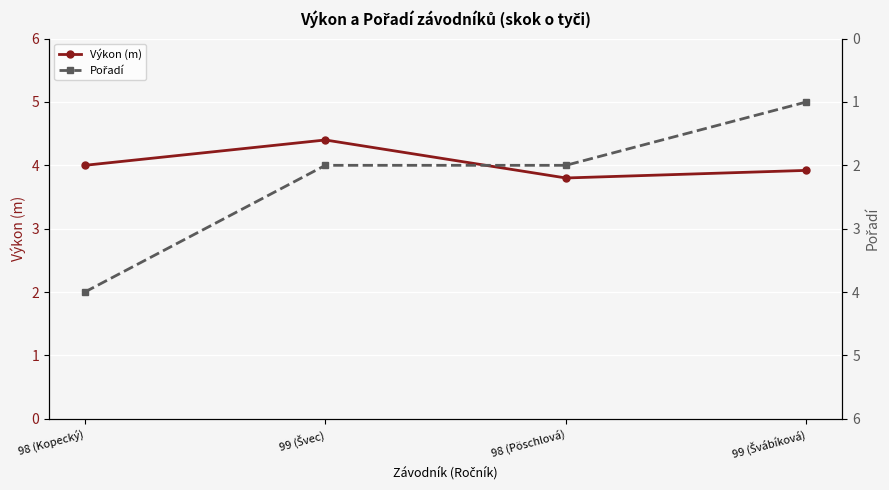

How many data points does each series have?

4